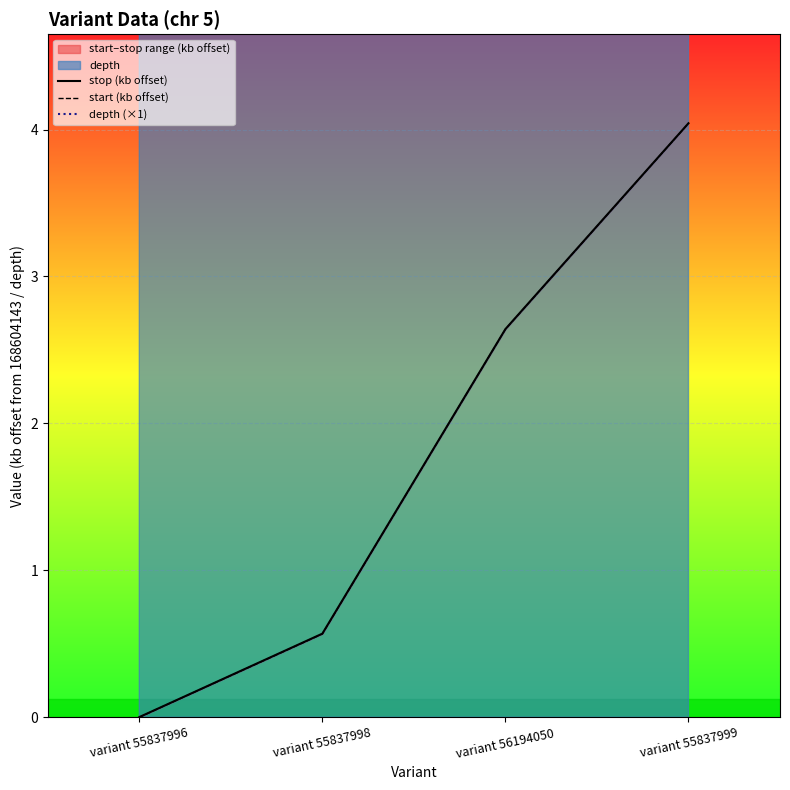

What is the difference between the maximum and minimum values in the start (kb offset) series?

4.0